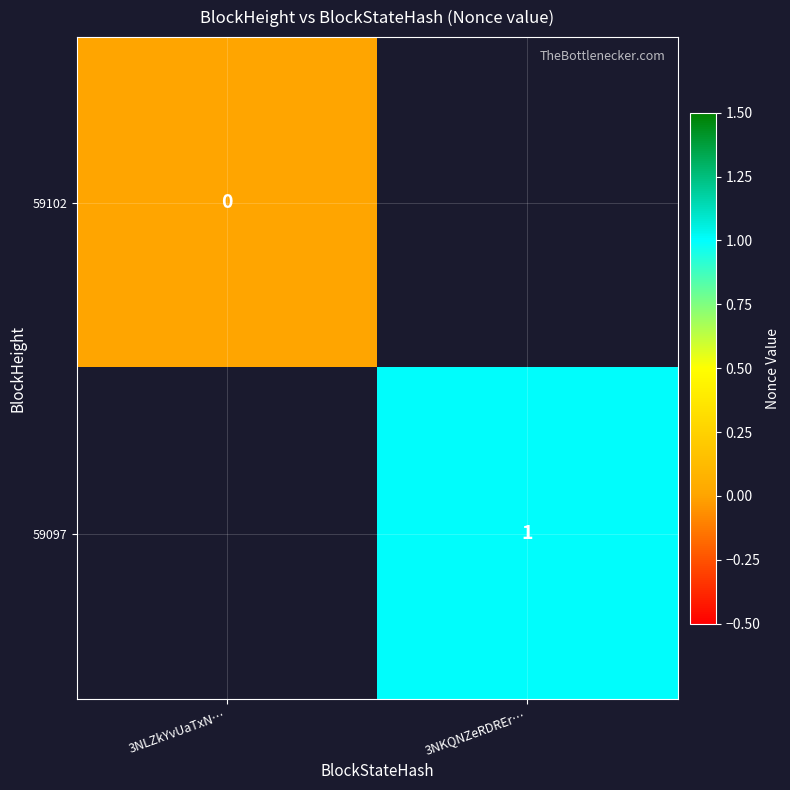

Is it true that 59097 equals 1 at 3NKQNZeRDREr…?

True